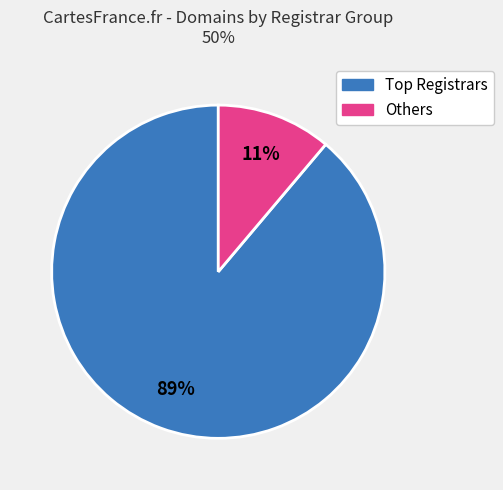

Is there a majority slice in this chart?

Yes